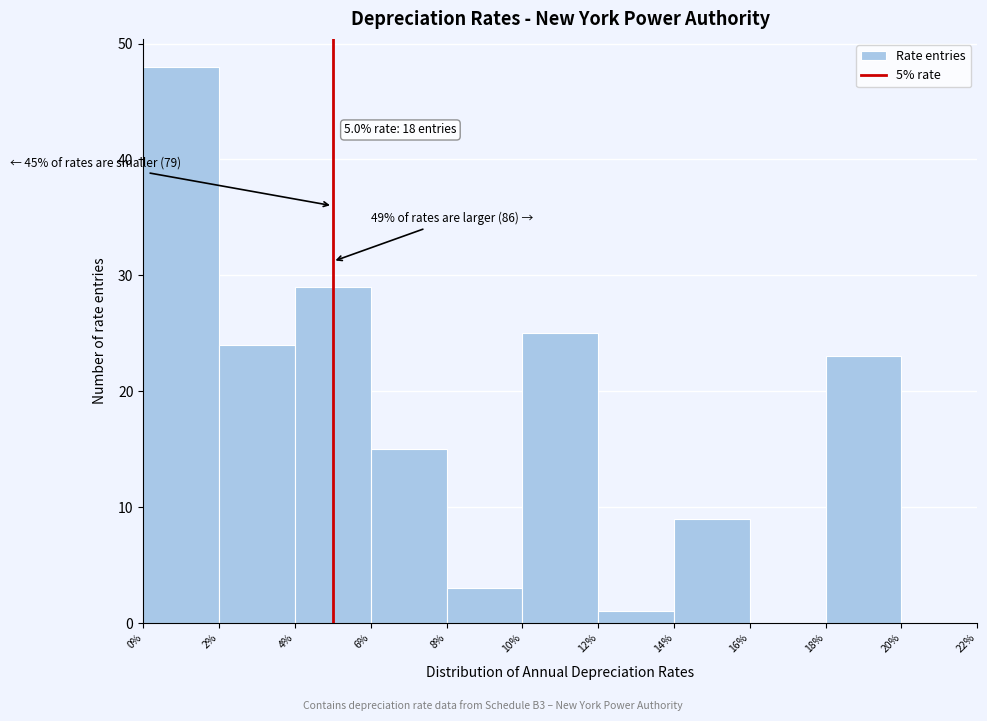

Over which range of the x-axis is the bar tallest?

0% to 2%